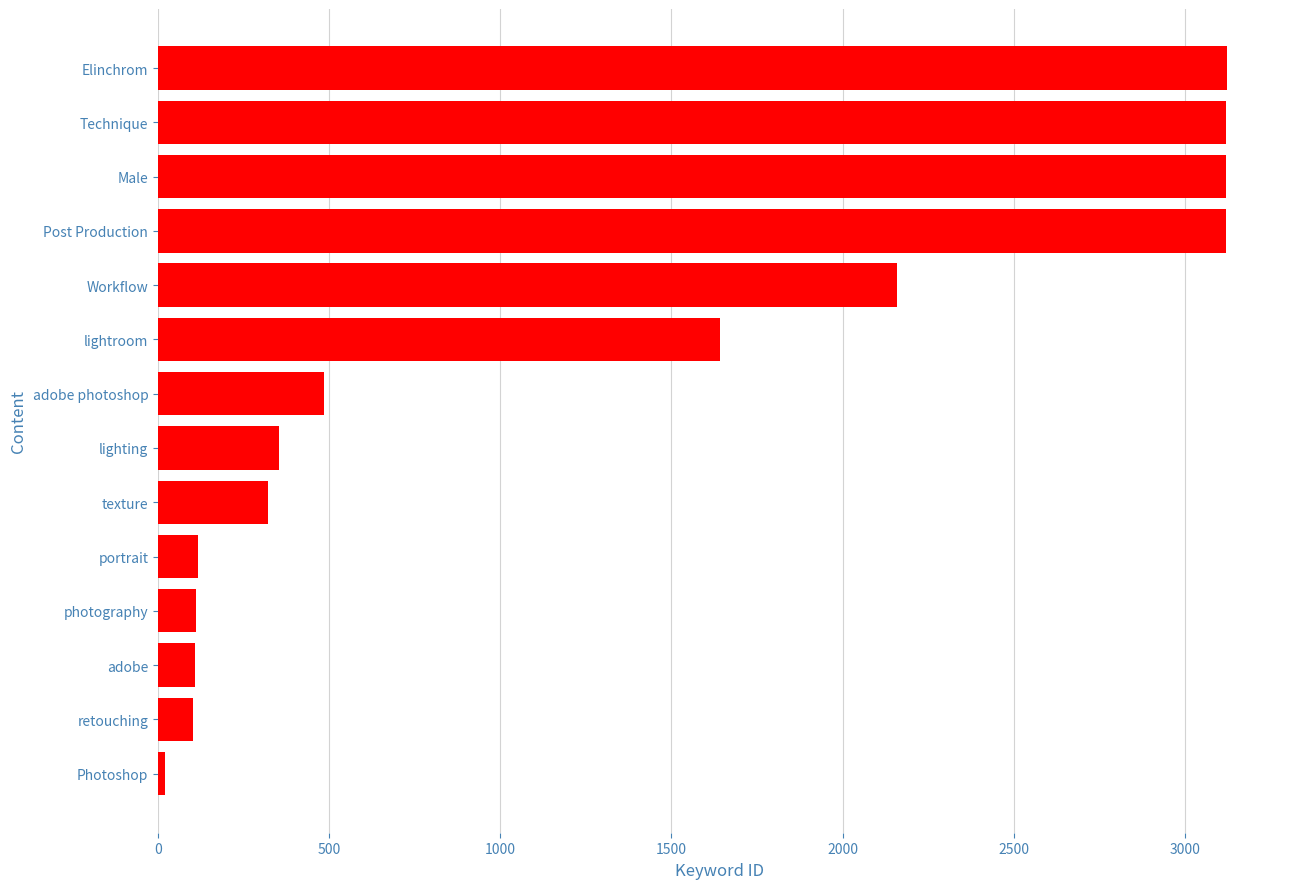

At which label is the value closest to 1570?

lightroom